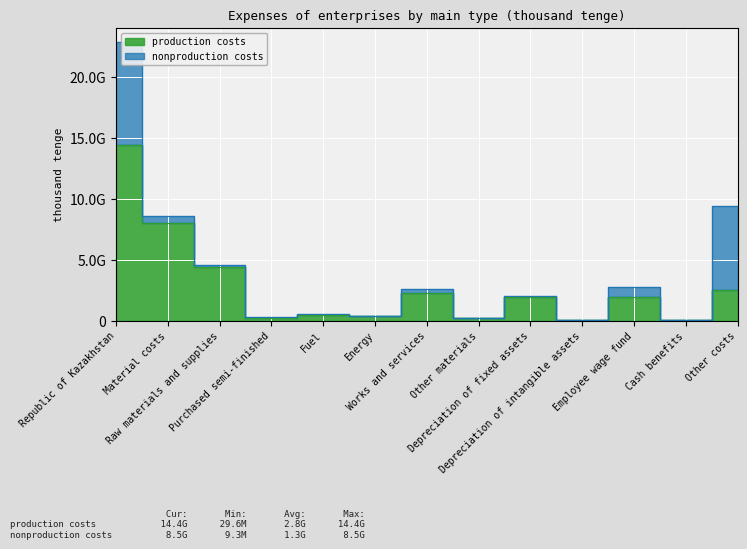

How many points are lower than both their immediate neighbors (excluding endpoints)?

5